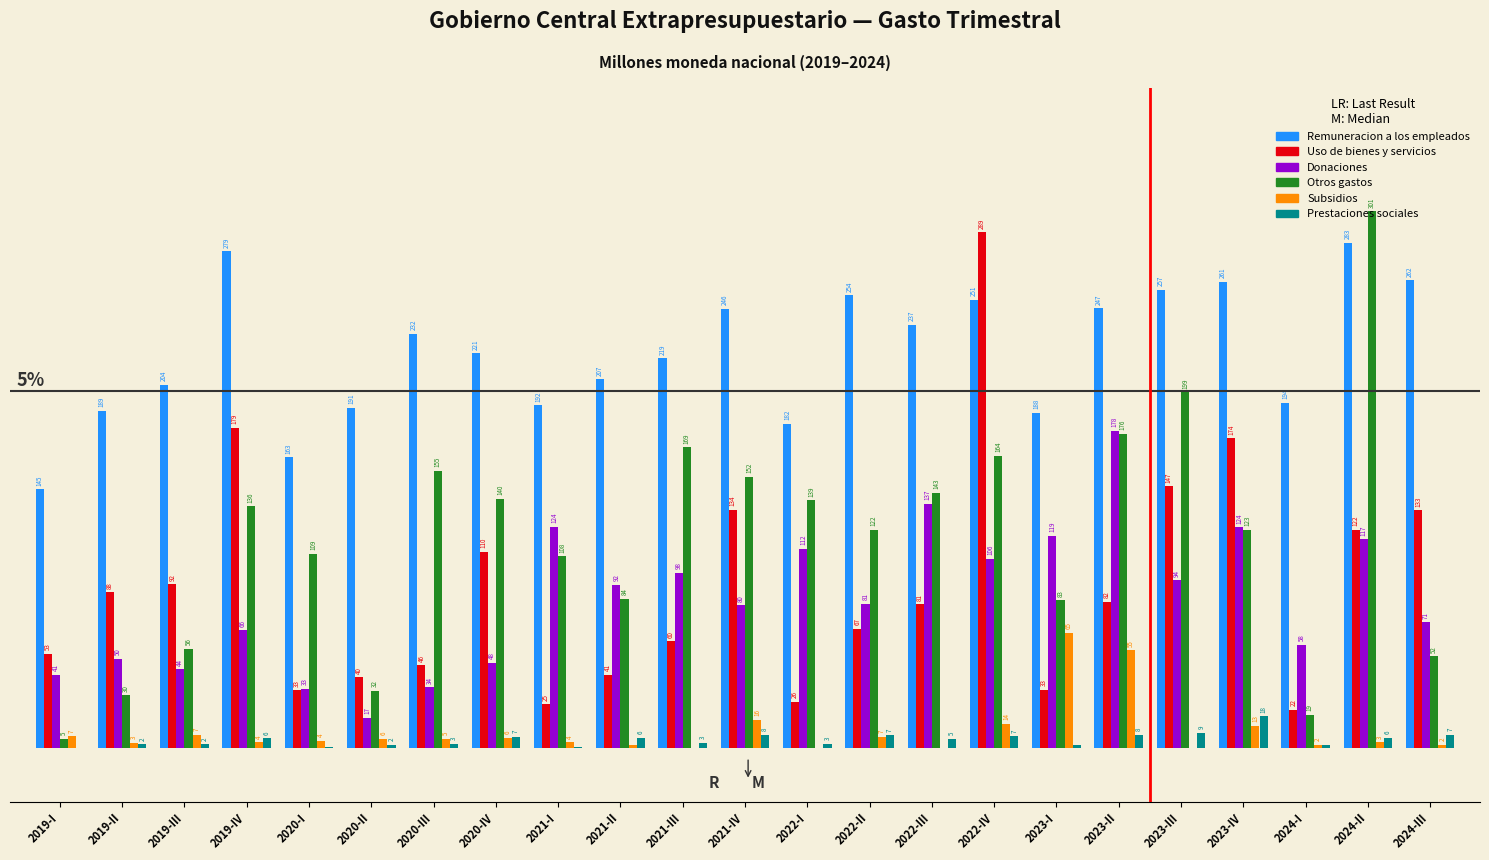

Between 2021-IV and 2024-II, which series saw the biggest shift?

Otros gastos